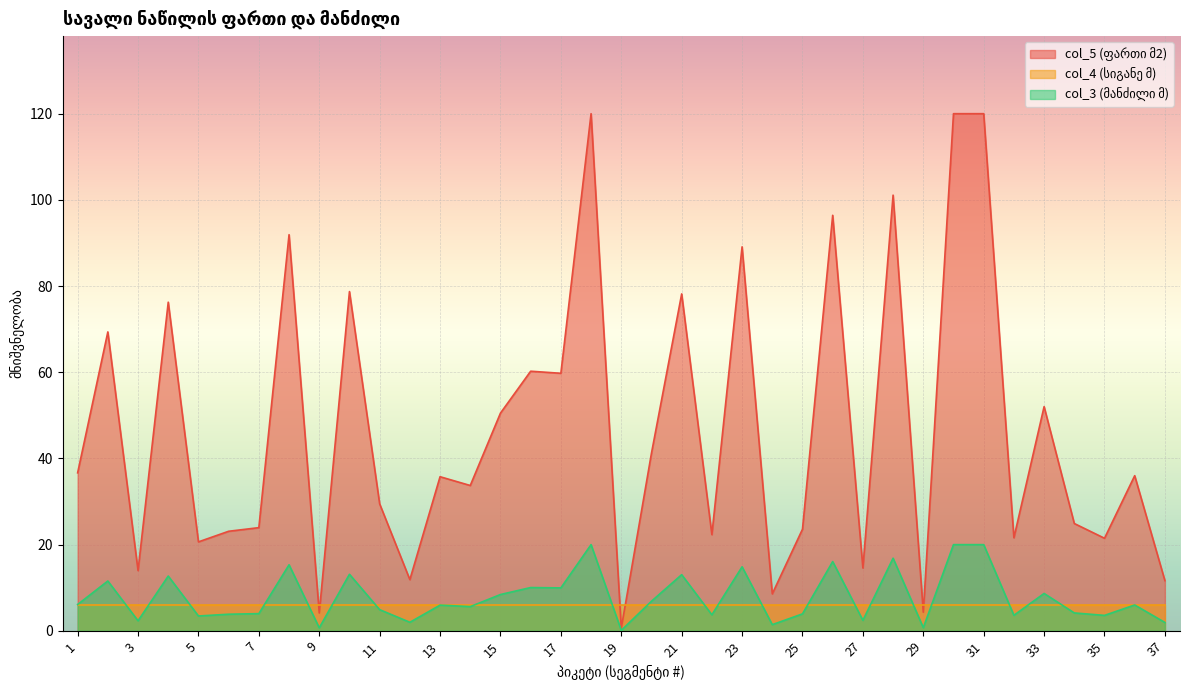

What is the greatest value displayed?

120.0